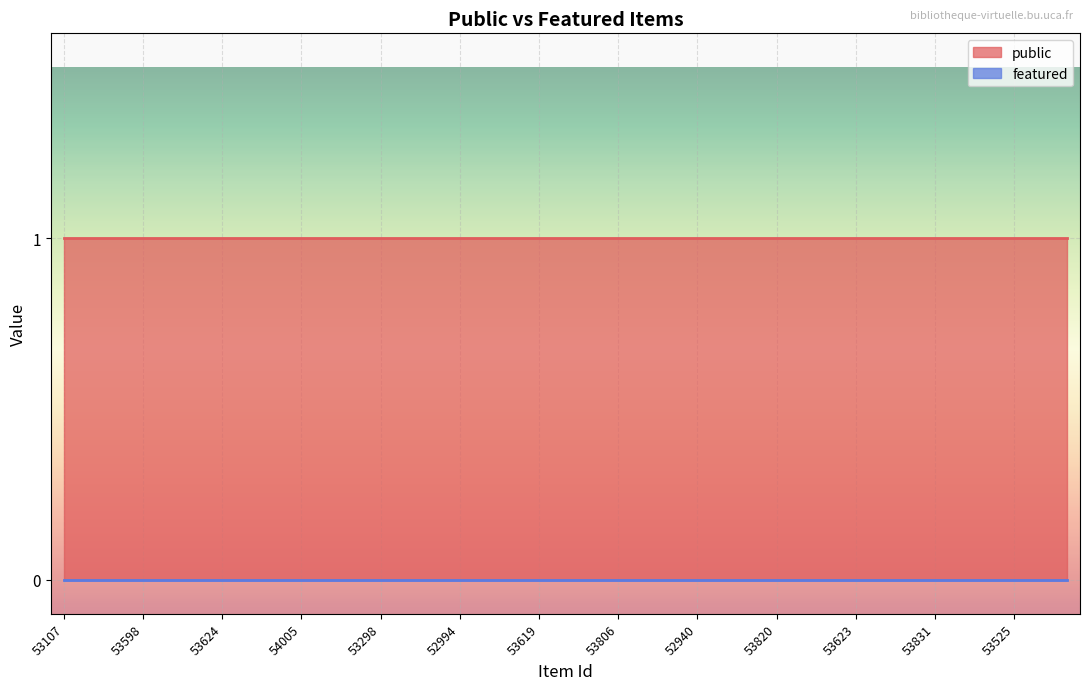

Reading left to right, list all the values displayed in this chart.

public: 53107=1	53184=1	53597=1	53598=1	53620=1	53621=1	53624=1	52989=1	52991=1	54005=1	53188=1	53938=1	53298=1	52990=1	52992=1	52994=1	52939=1	53185=1	53619=1	52938=1	54000=1	53806=1	52928=1	52929=1	52940=1	52999=1	53058=1	53820=1	53187=1	53639=1	53623=1	53618=1	53919=1	53831=1	52993=1	53124=1	53525=1	53596=1	53841=1
featured: 53107=0	53184=0	53597=0	53598=0	53620=0	53621=0	53624=0	52989=0	52991=0	54005=0	53188=0	53938=0	53298=0	52990=0	52992=0	52994=0	52939=0	53185=0	53619=0	52938=0	54000=0	53806=0	52928=0	52929=0	52940=0	52999=0	53058=0	53820=0	53187=0	53639=0	53623=0	53618=0	53919=0	53831=0	52993=0	53124=0	53525=0	53596=0	53841=0